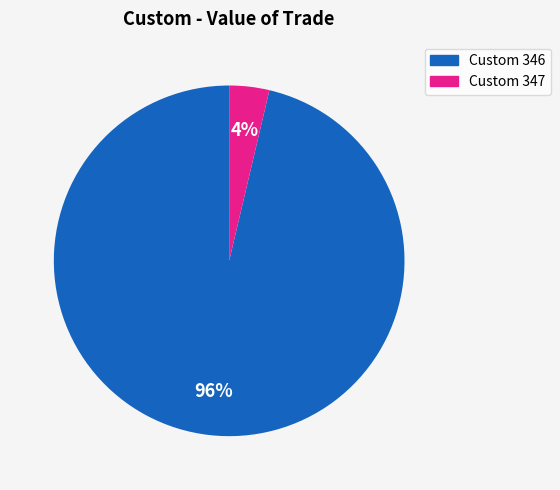

How many slices are in this pie chart?

2